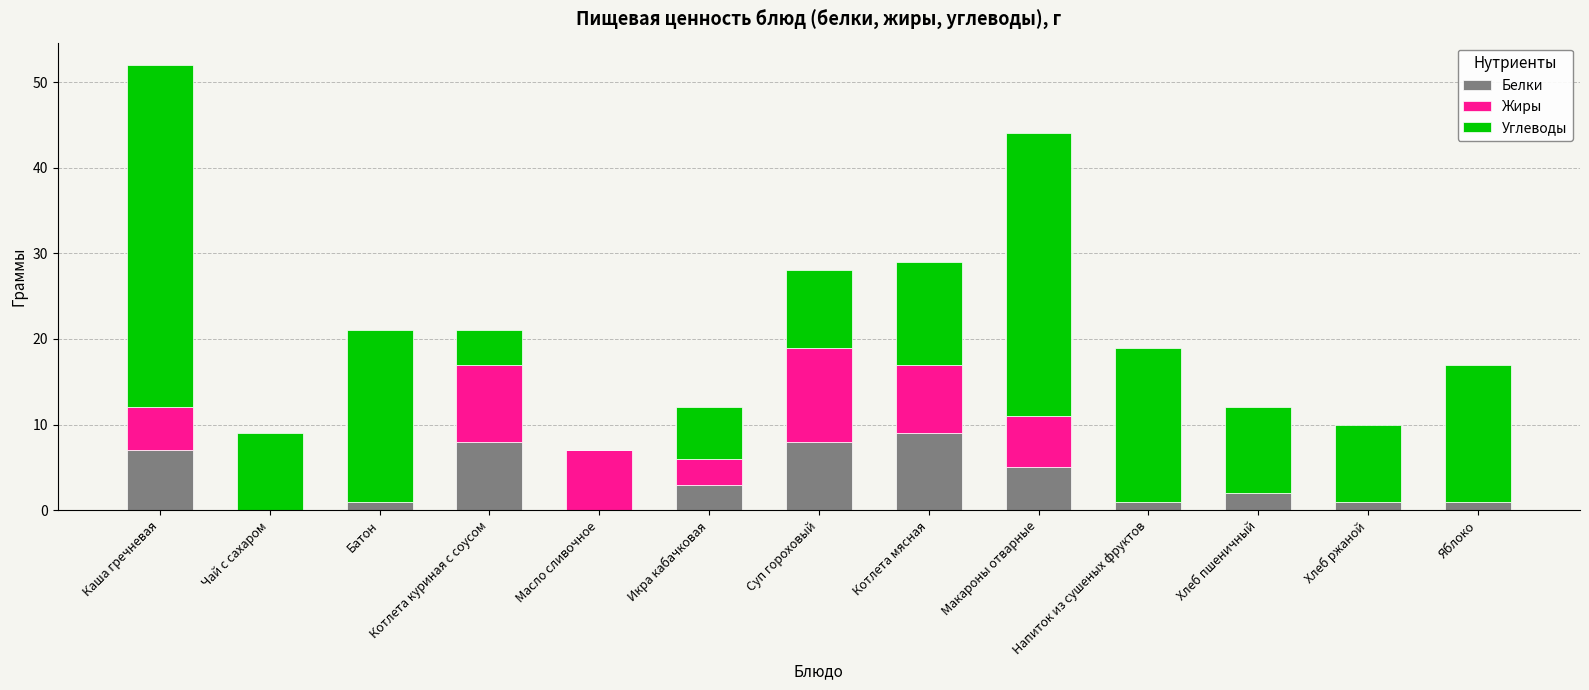

The value of Белки at Котлета куриная с соусом is 8. True or false?

True